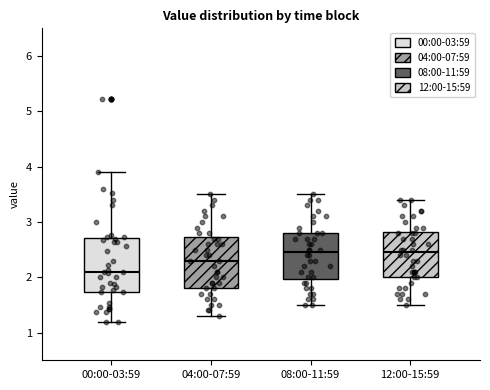

Reading left to right, read every box against the y-axis: the position of its median line, the range the box covers, and the ends of its whiskers. The values are not printed on the chart, so give them approximately, as read against the axis.

00:00-03:59: median 2.1, box 1.7 to 2.7, whiskers 1.2 to 3.9
04:00-07:59: median 2.3, box 1.8 to 2.7, whiskers 1.3 to 3.5
08:00-11:59: median 2.5, box 2.0 to 2.8, whiskers 1.5 to 3.5
12:00-15:59: median 2.5, box 2.0 to 2.8, whiskers 1.5 to 3.4